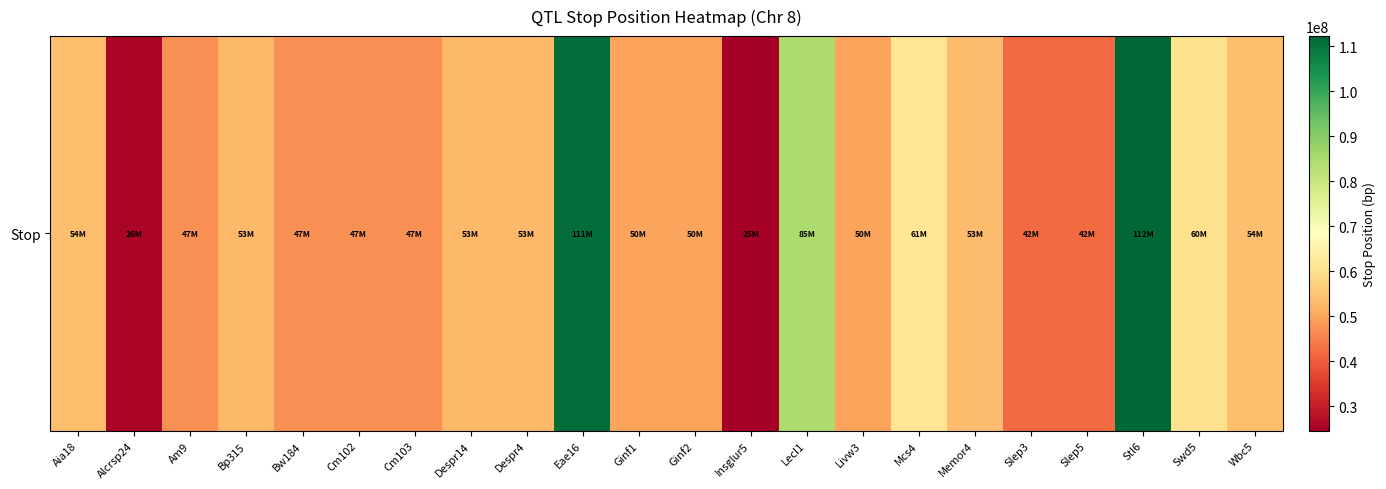

Is it true that the value at Insglur5 is 7654720?

False